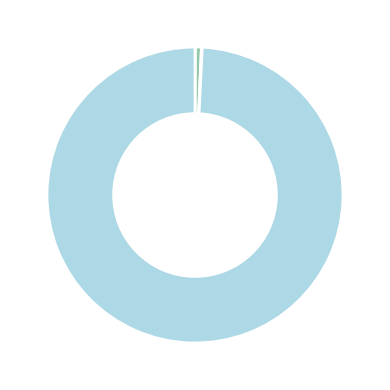

Is there a majority slice in this chart?

Yes